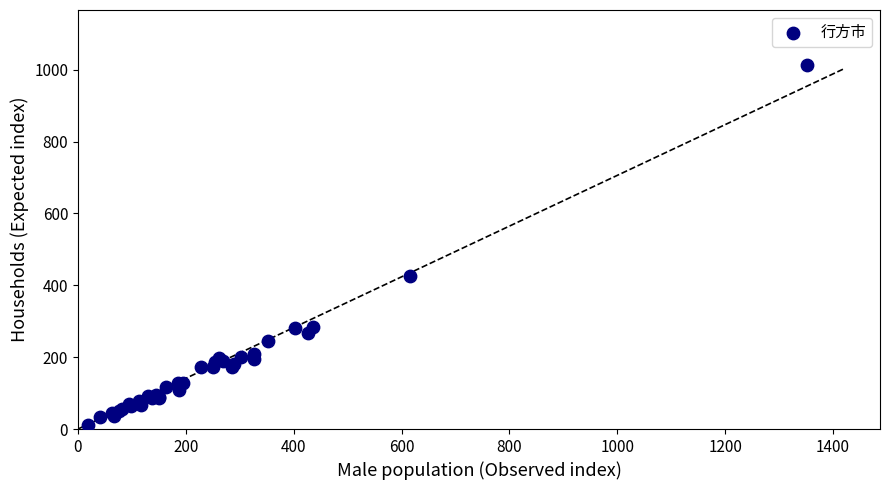

What Y value in the scatter plot is closest to 513?

425